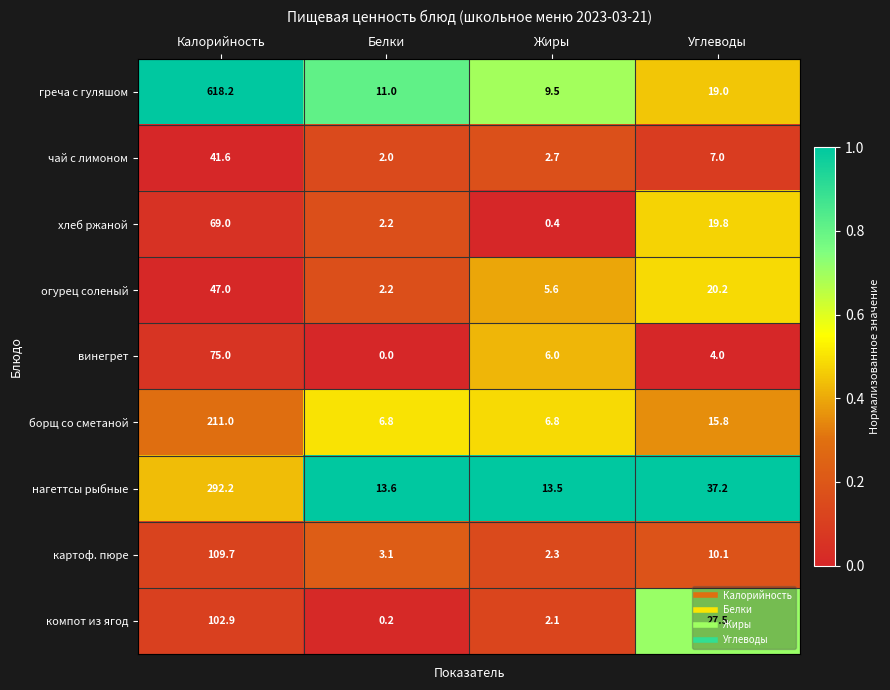

Where does the греча с гуляшом series first go above 19?

Калорийность